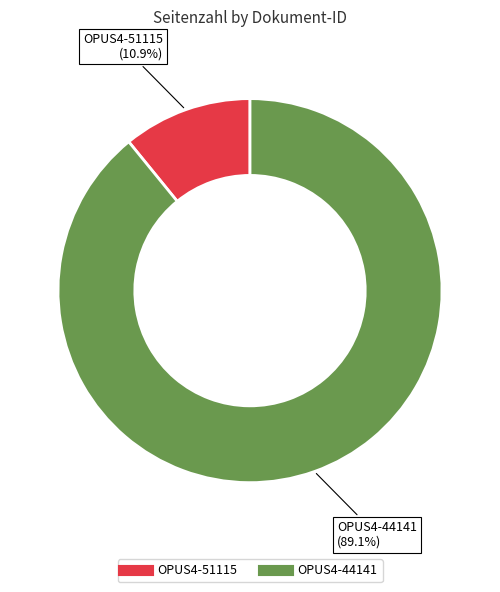

To the nearest percent, what percentage of the pie is OPUS4-51115?

11%